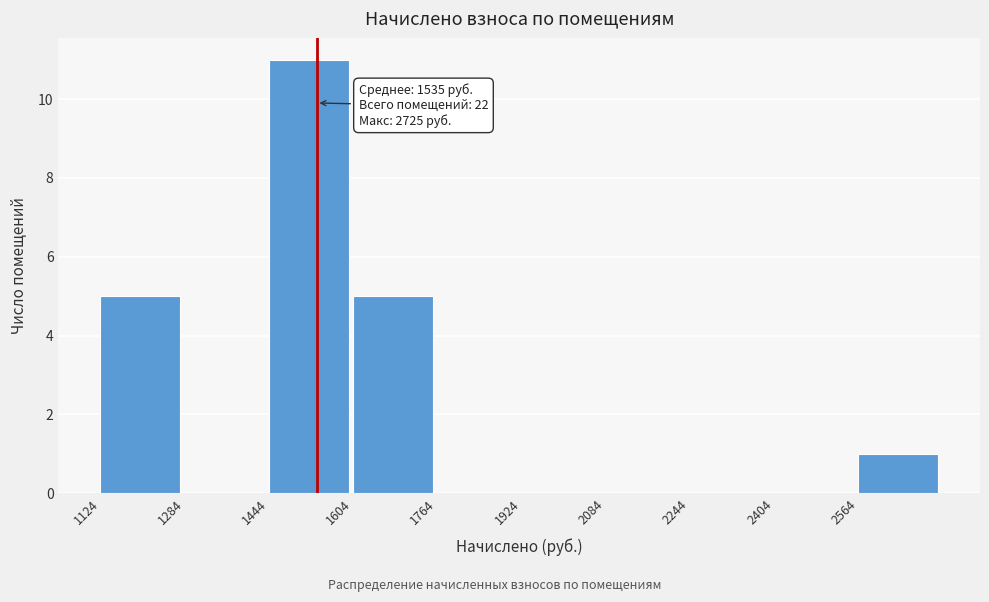

Which range on the x-axis has the tallest bar?

1440 to 1600